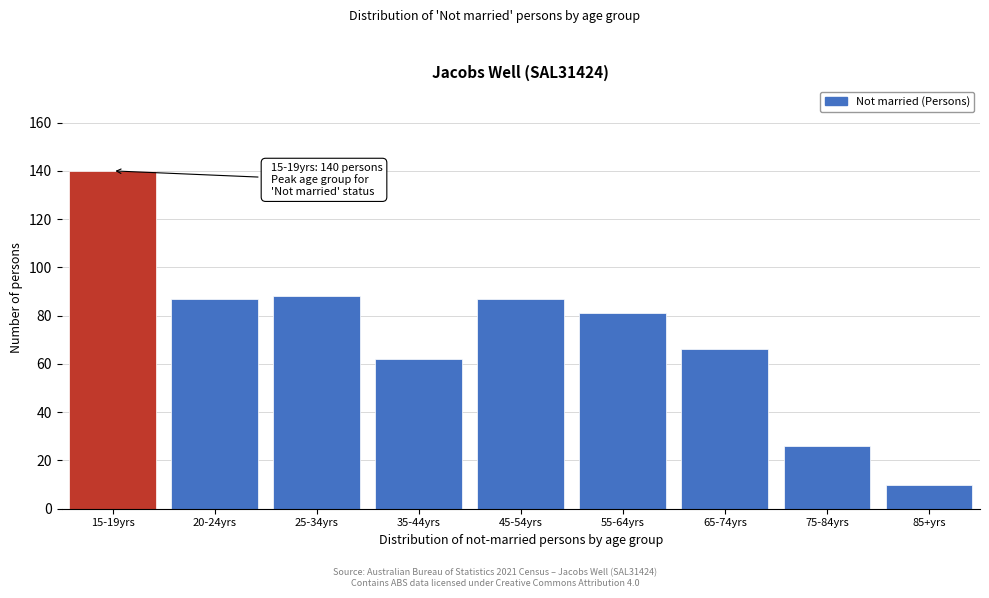

Reading left to right, list all the values displayed in this chart.

140	87	88	62	87	81	66	26	10